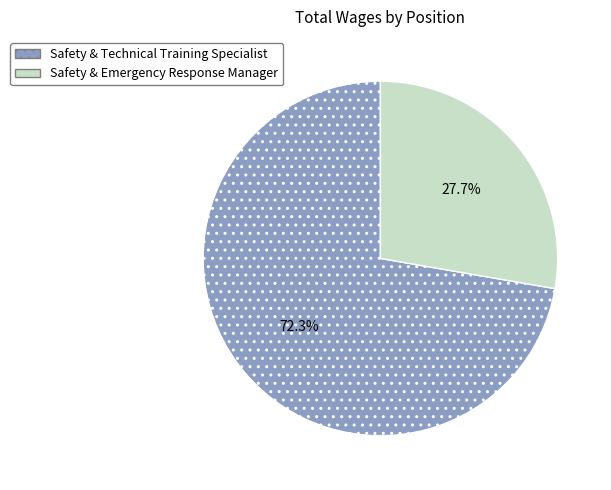

Is Safety & Technical Training Specialist the majority of the pie?

Yes